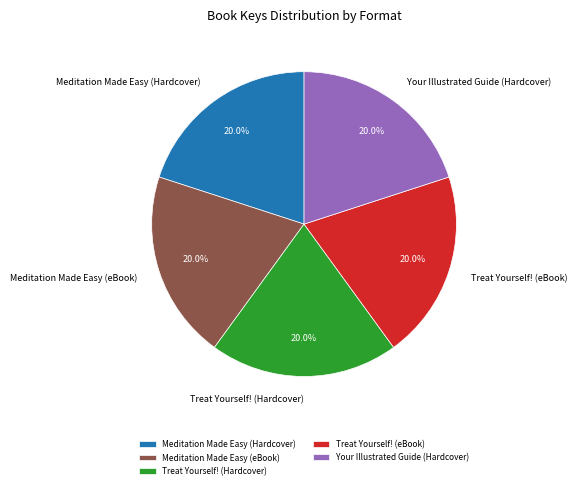

How many segments does this pie chart have?

5